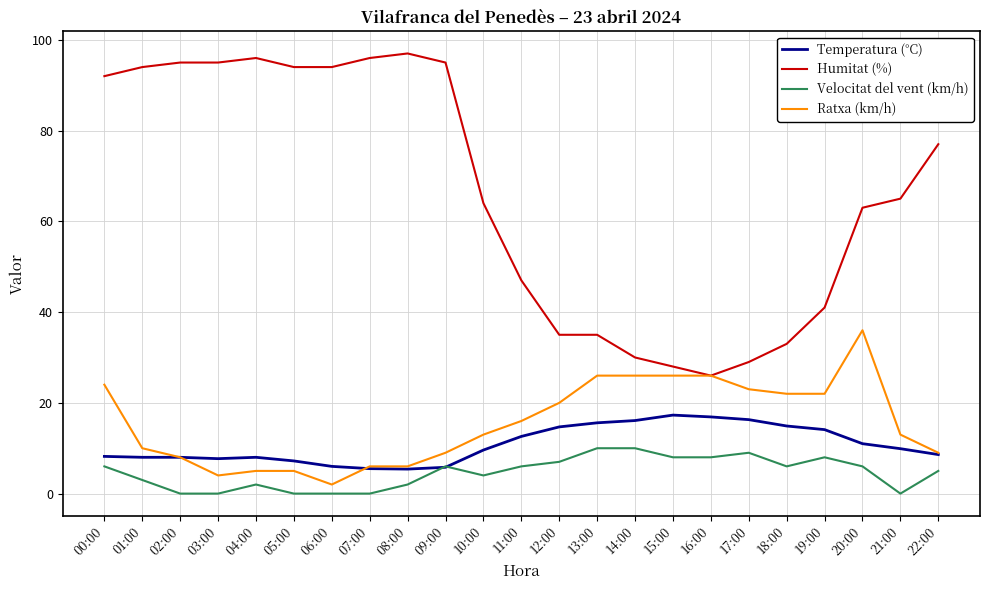

How many categories are shown in the chart?

23